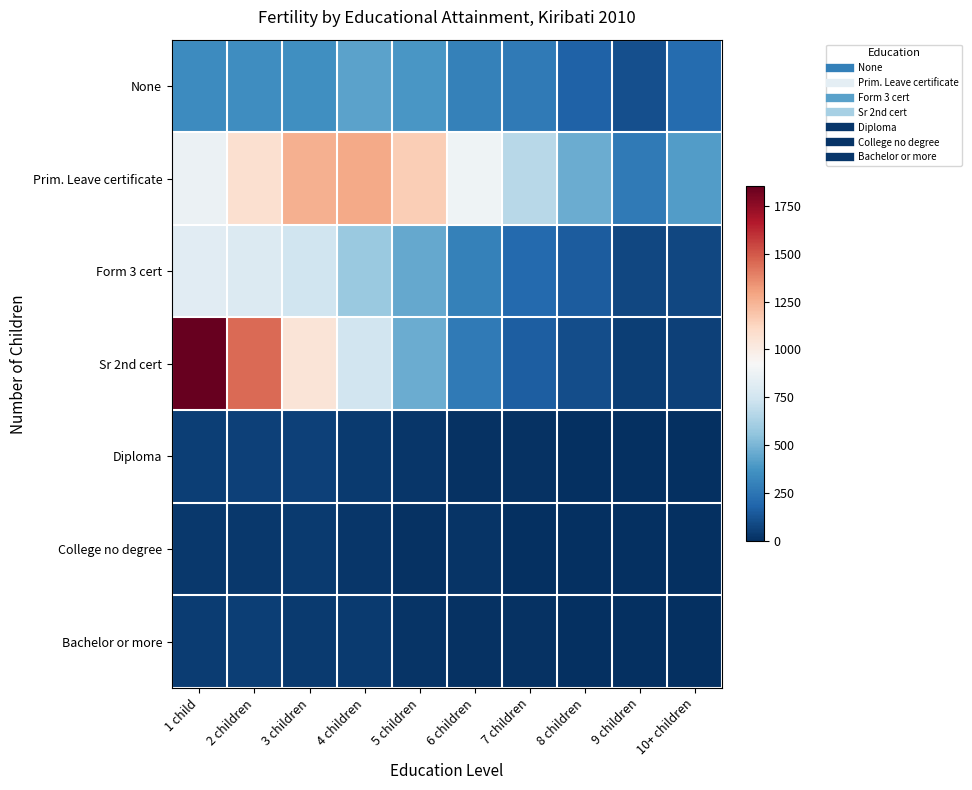

Which series changed the most between 5 children and 10+ children?

Prim. Leave certificate